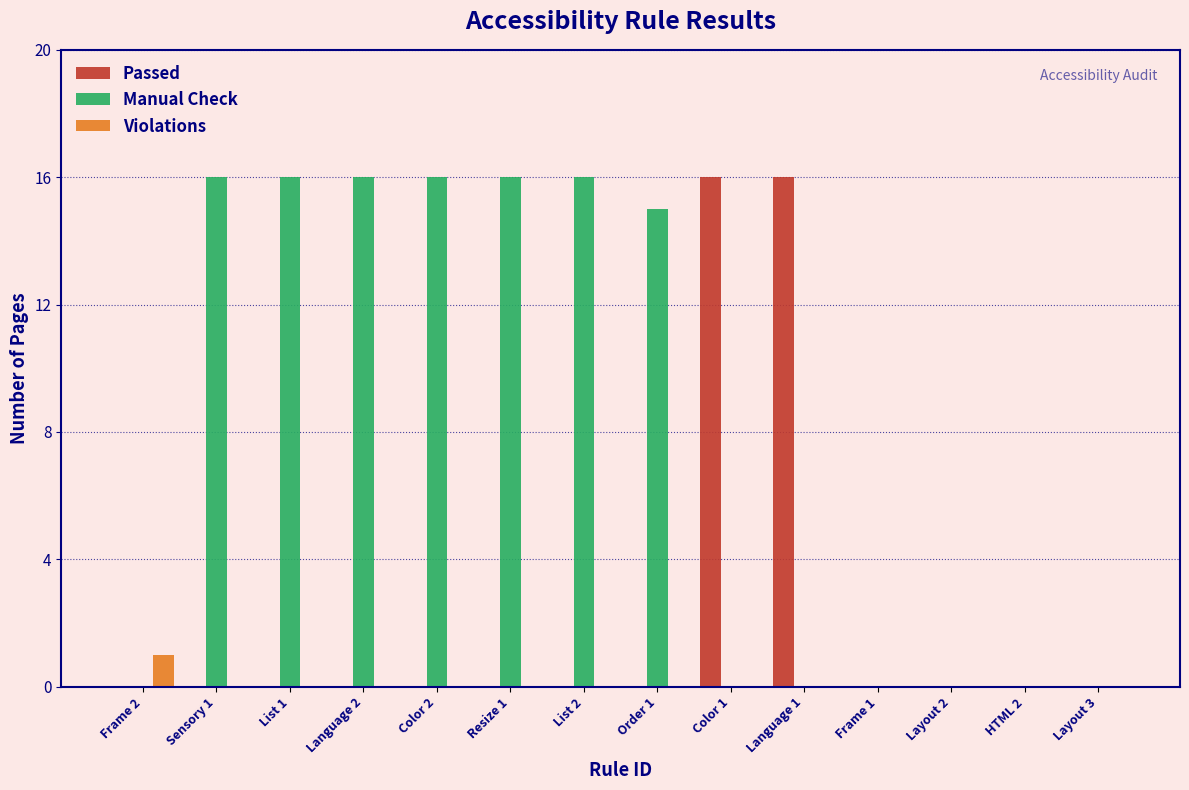

Between Language 1 and Frame 1, which series saw the biggest shift?

Passed